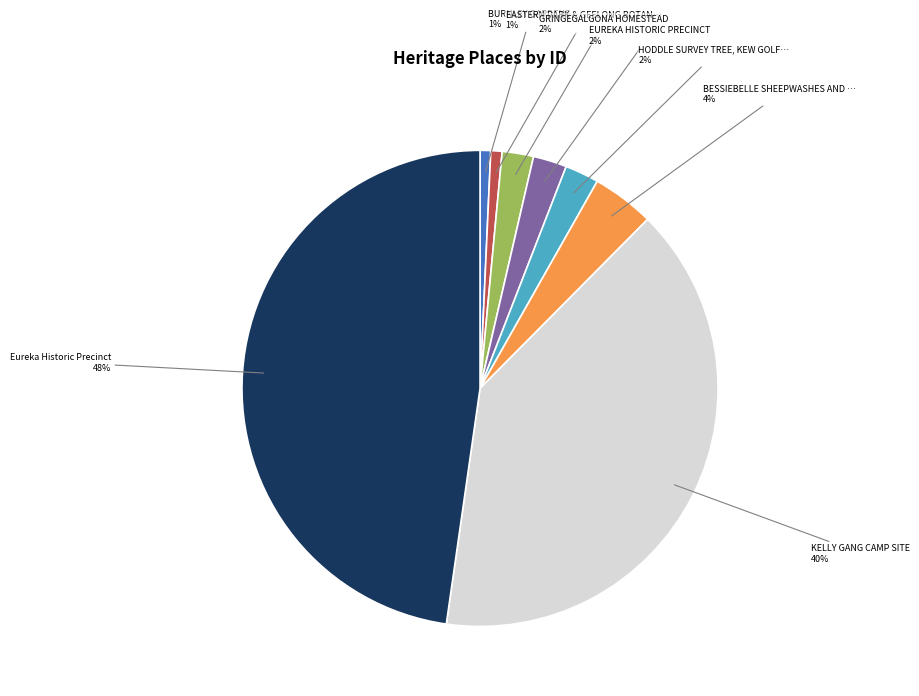

To the nearest percent, what is the average slice percentage?

12%